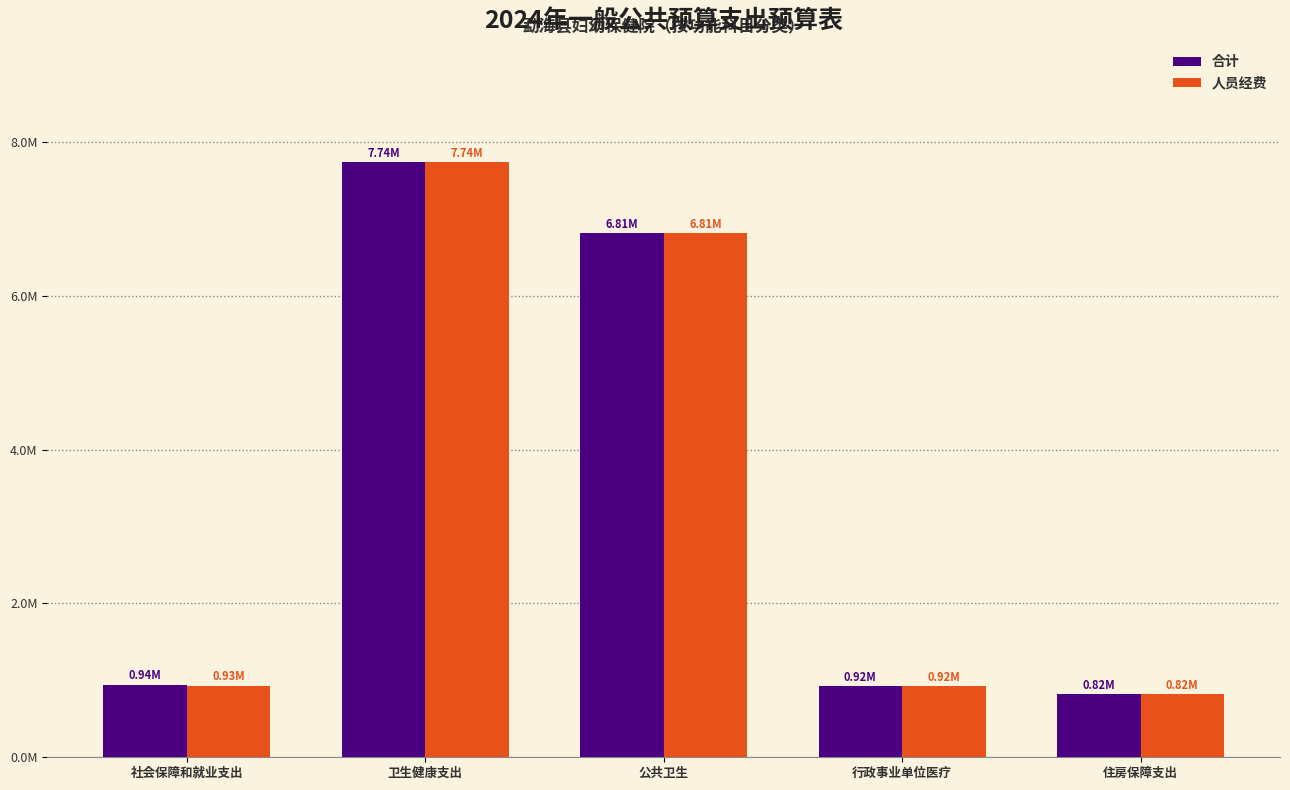

What is the average value of the 合计 series?

3447645.5